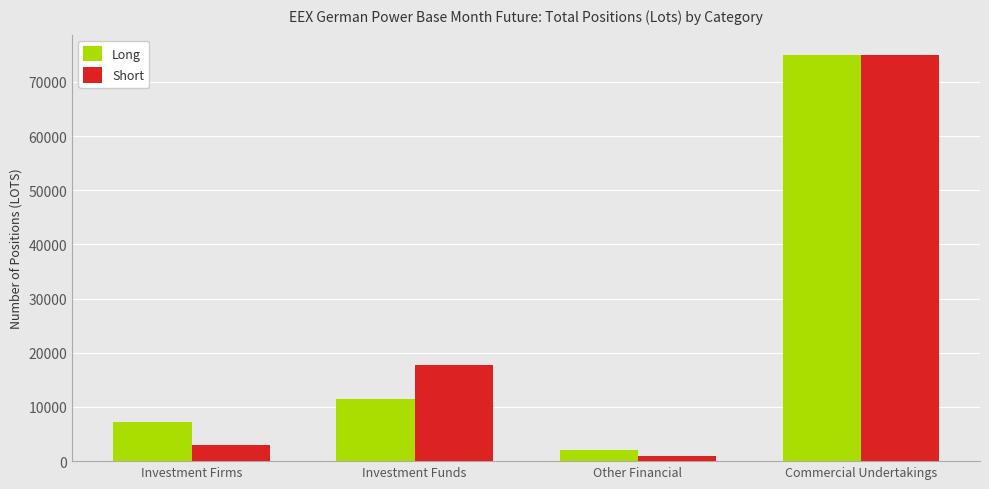

At which label is Short closest to 37895?

Investment Funds